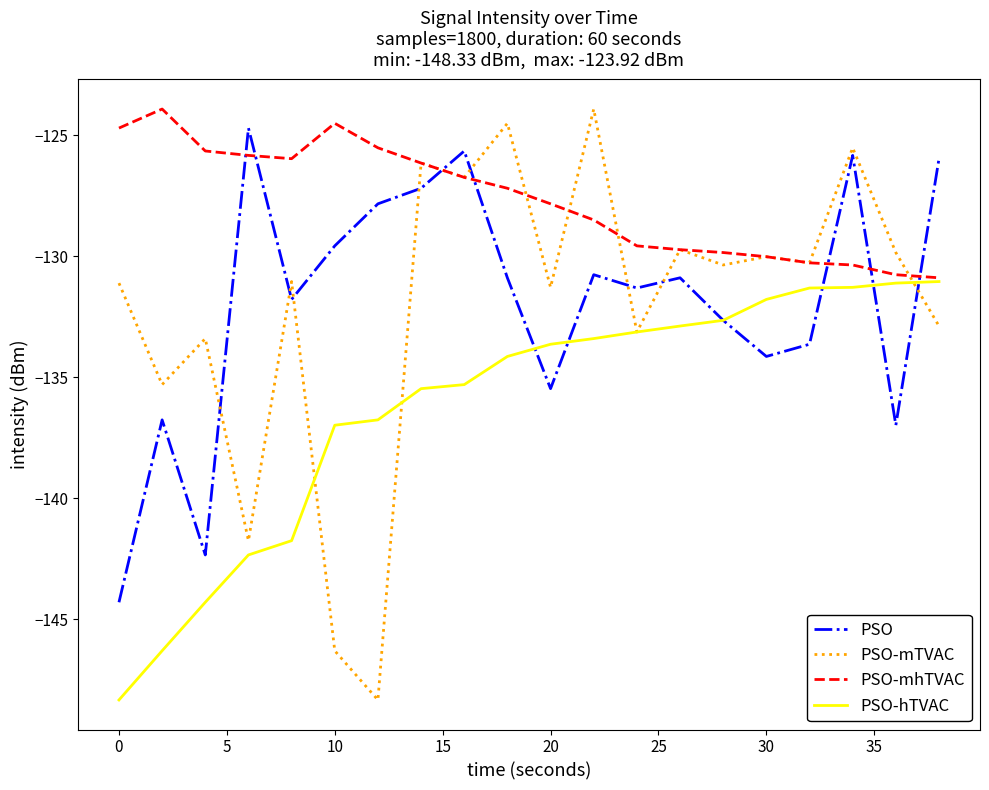

What is the maximum value for PSO-mhTVAC?

-123.9